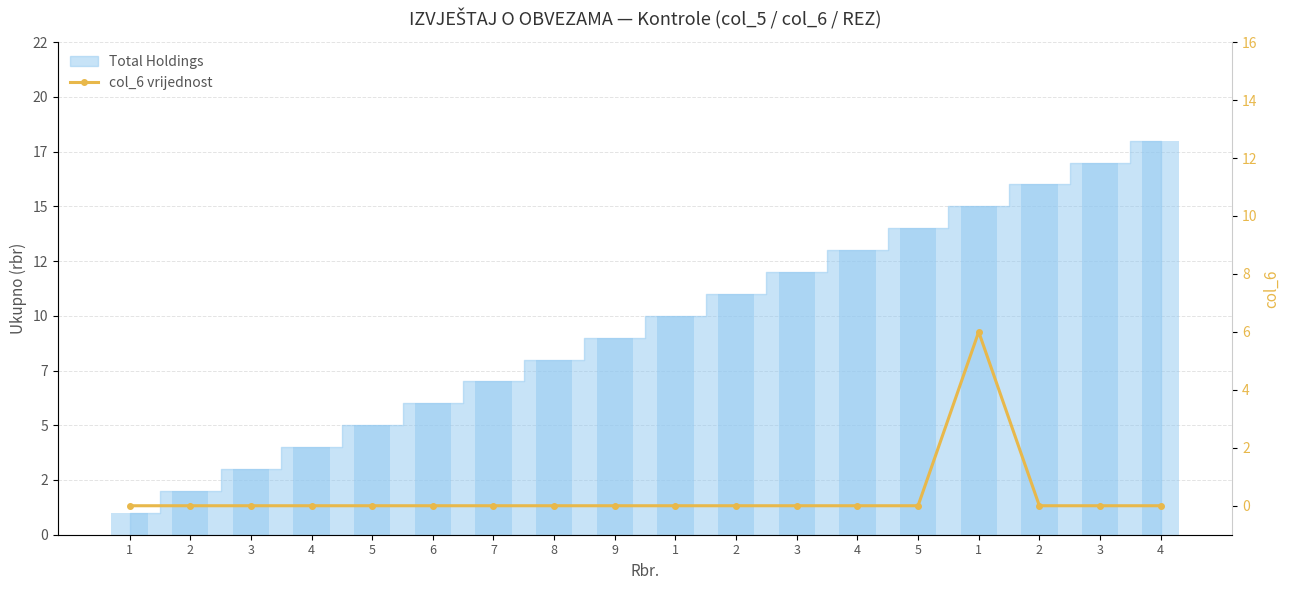

What is the label of the 6th bar from the right?

4